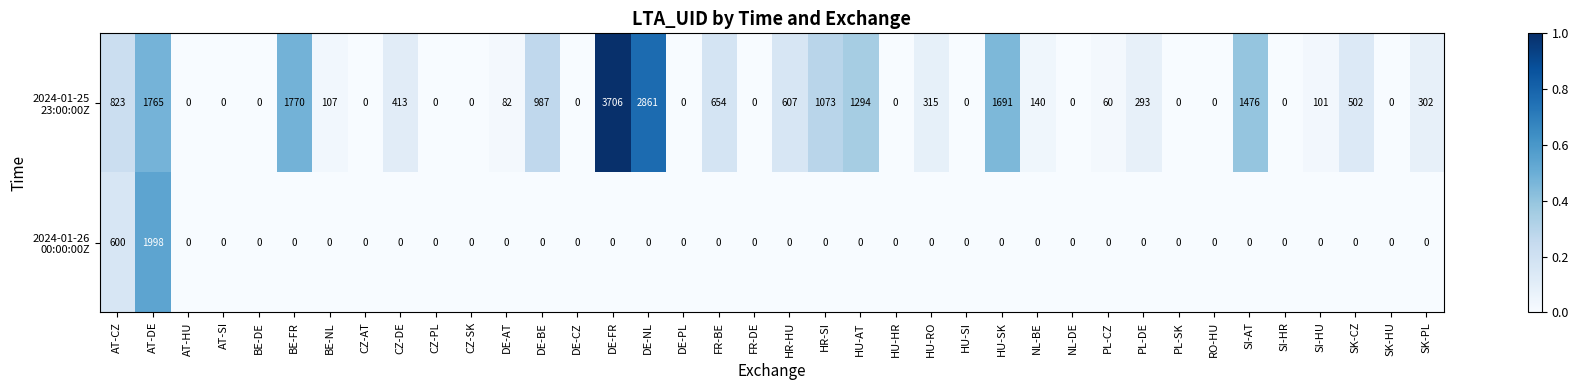

What is the difference between the highest and lowest values at FR-BE?

654